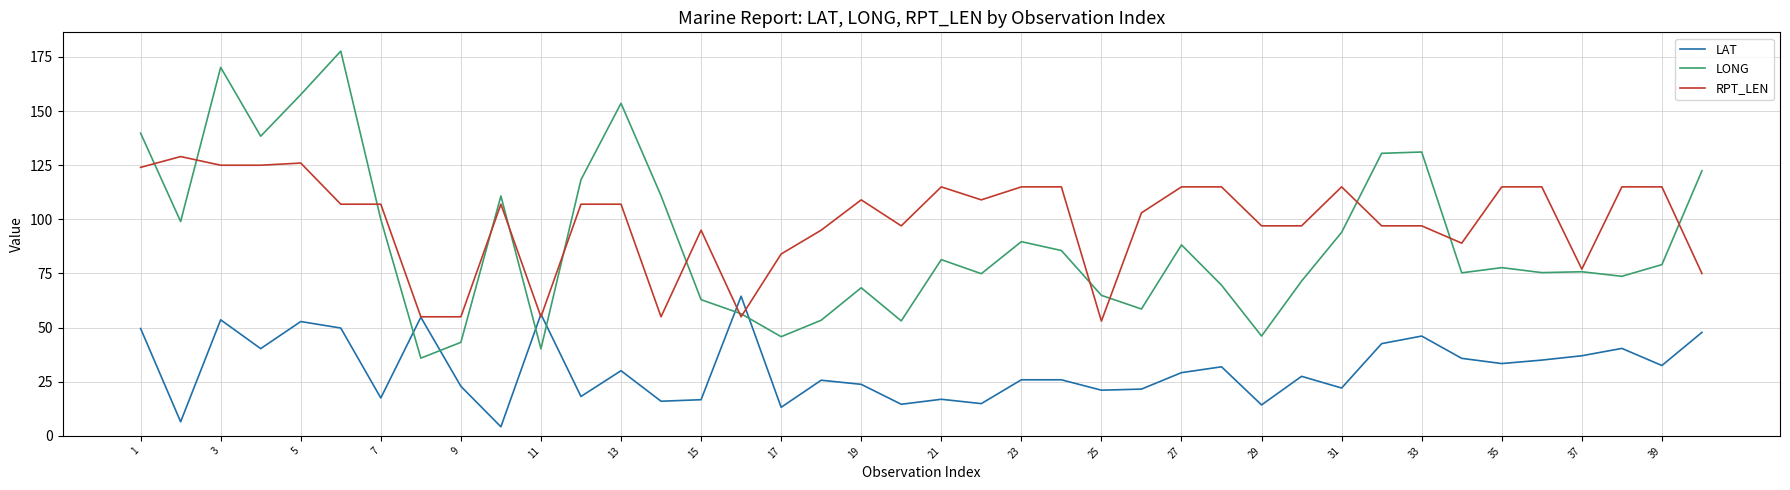

Does the chart have visible grid lines?

Yes